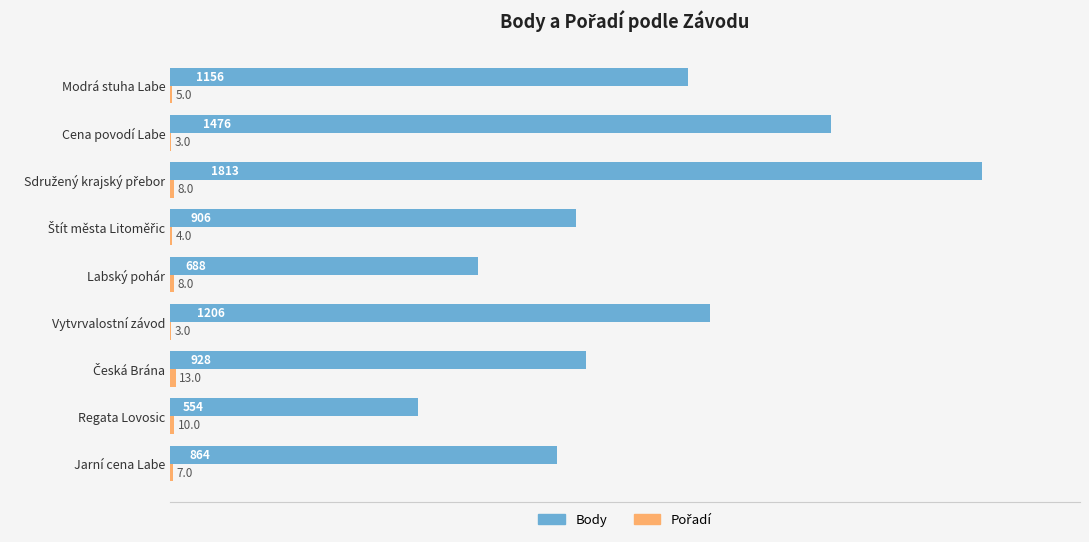

What is the sum of all Body values?

9591